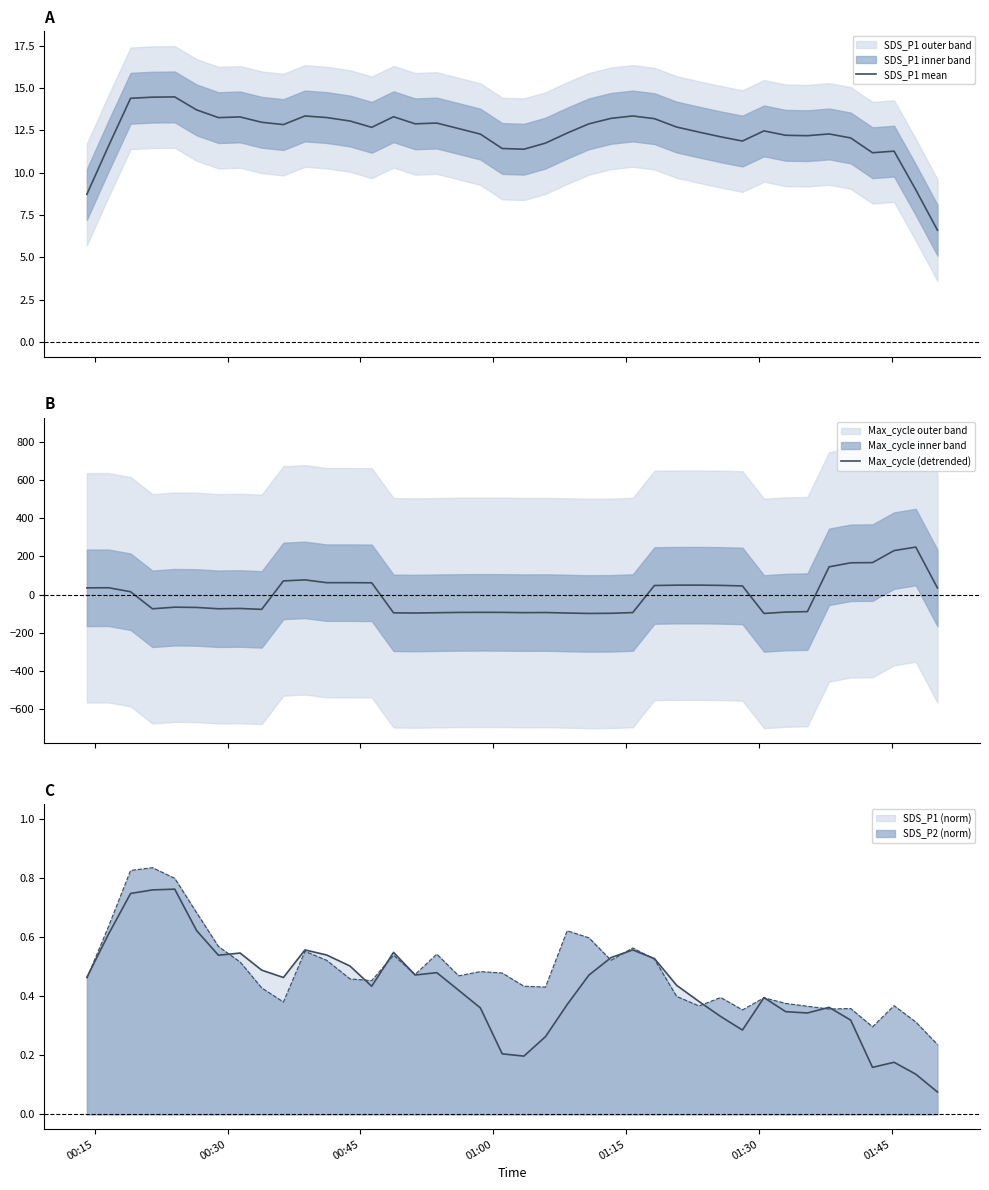

The value of Max_cycle (detrended) at 33 is -48.7. True or false?

False